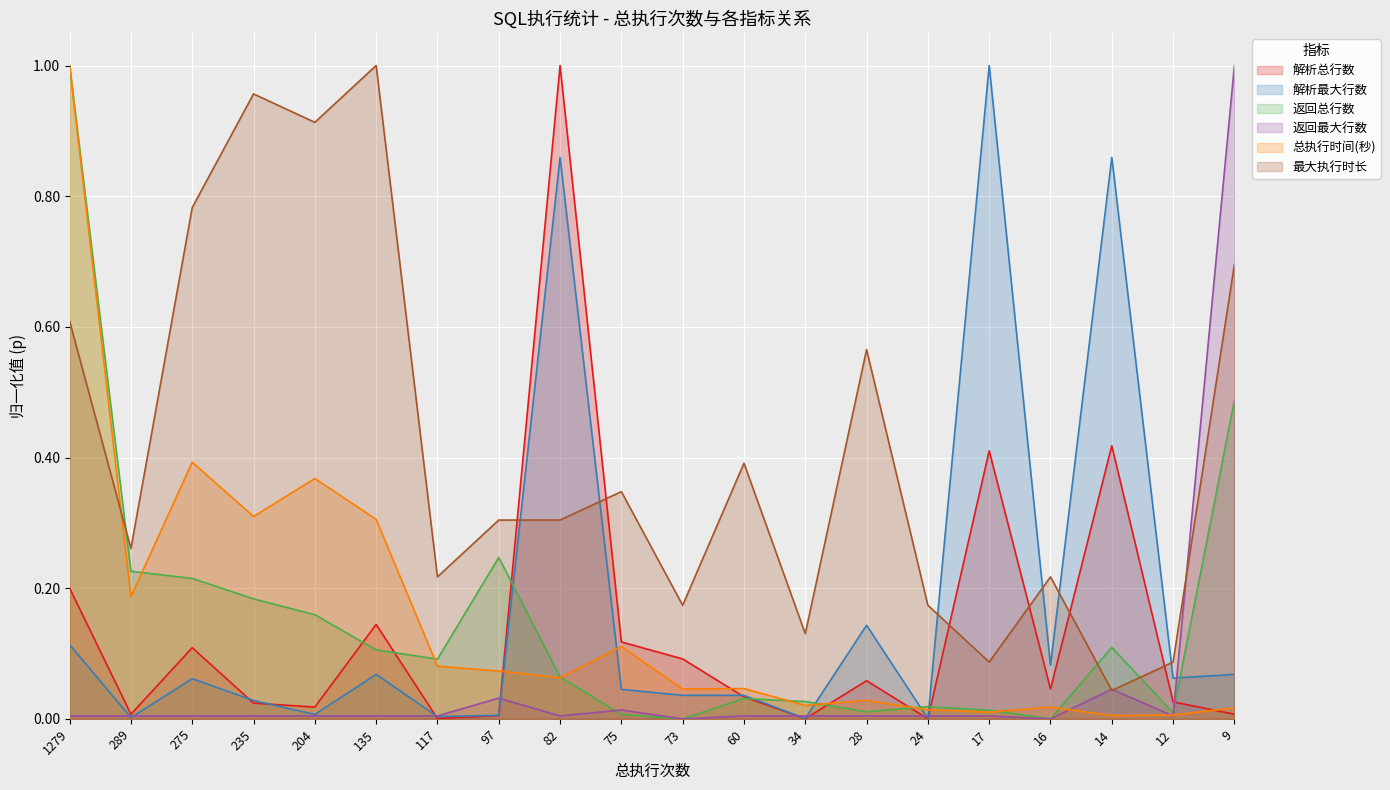

How many data points does each series have?

20